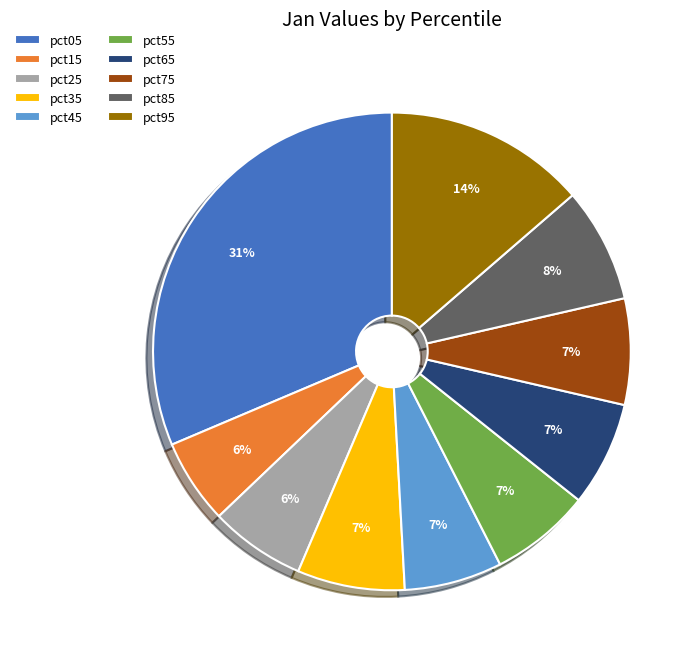

To the nearest percent, what portion does pct05 represent?

31%